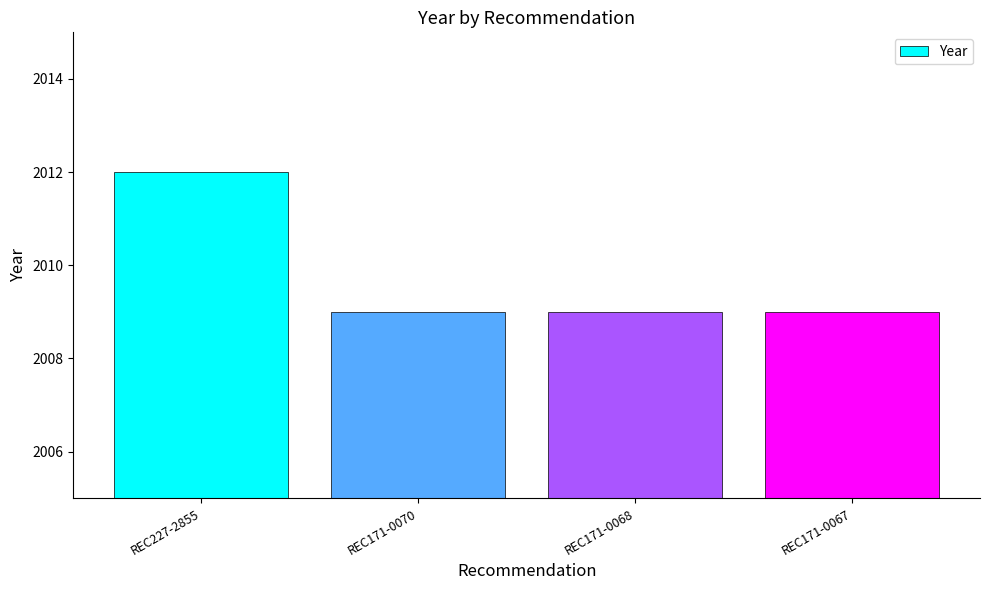

Is it true that the value at REC171-0068 is 2009?

True